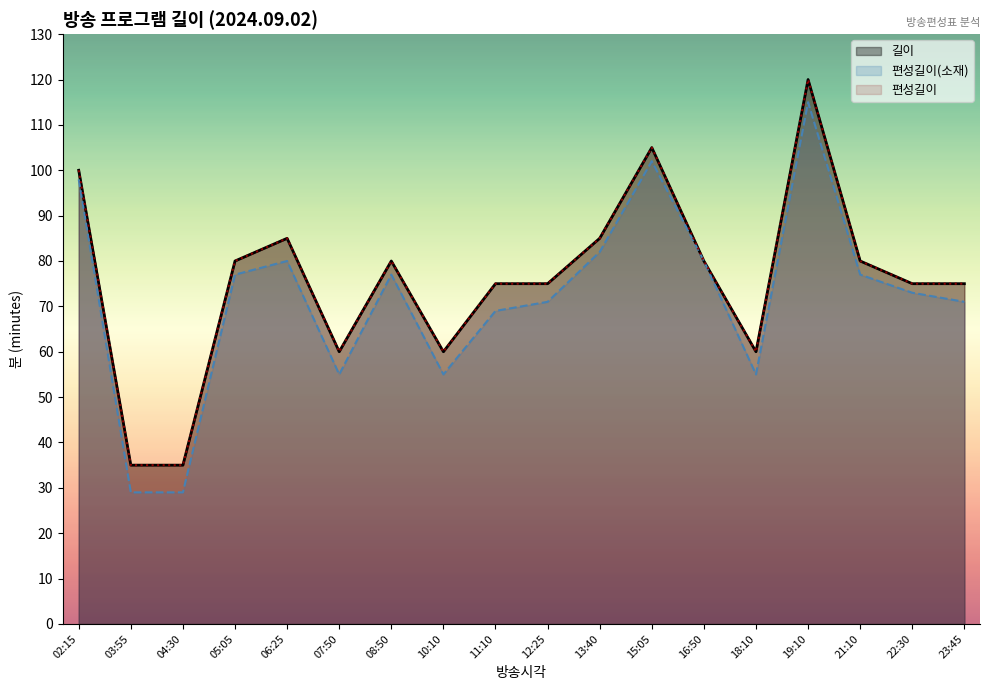

At 06:25, list the series in order from smallest to largest.

편성길이(소재), 길이, 편성길이